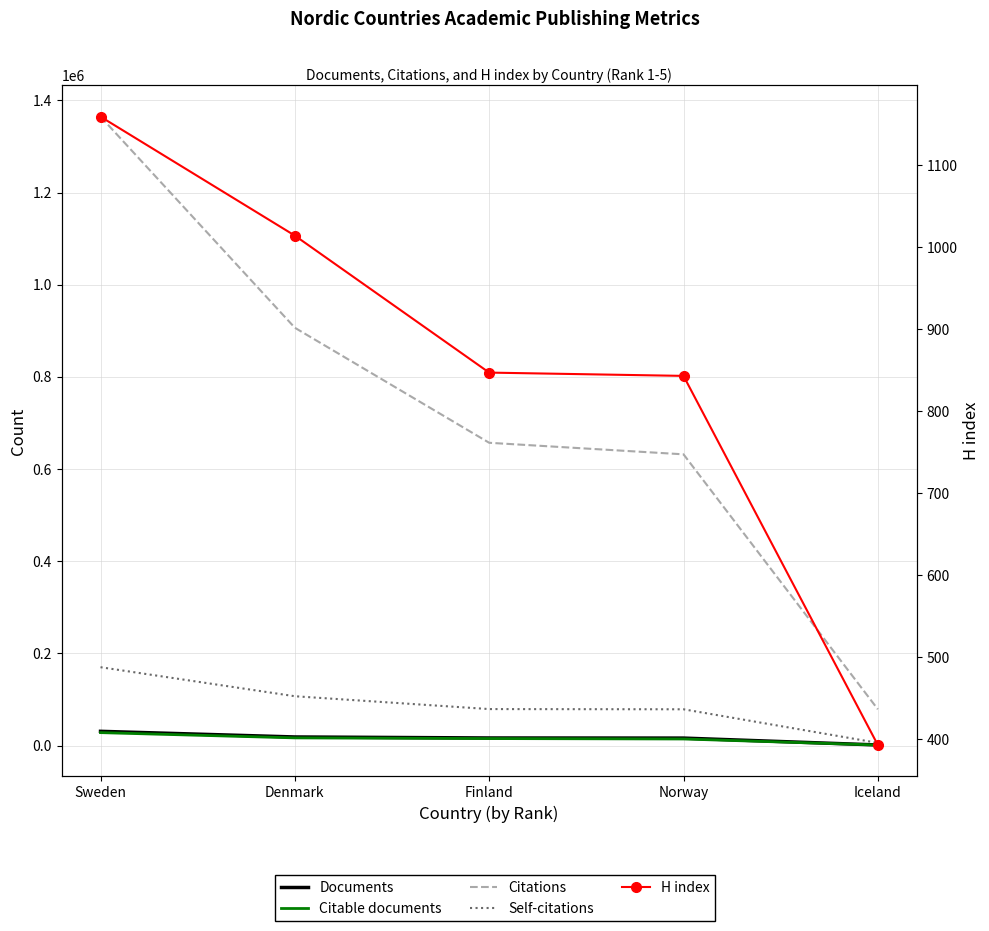

Which series has the widest spread of values?

Citations